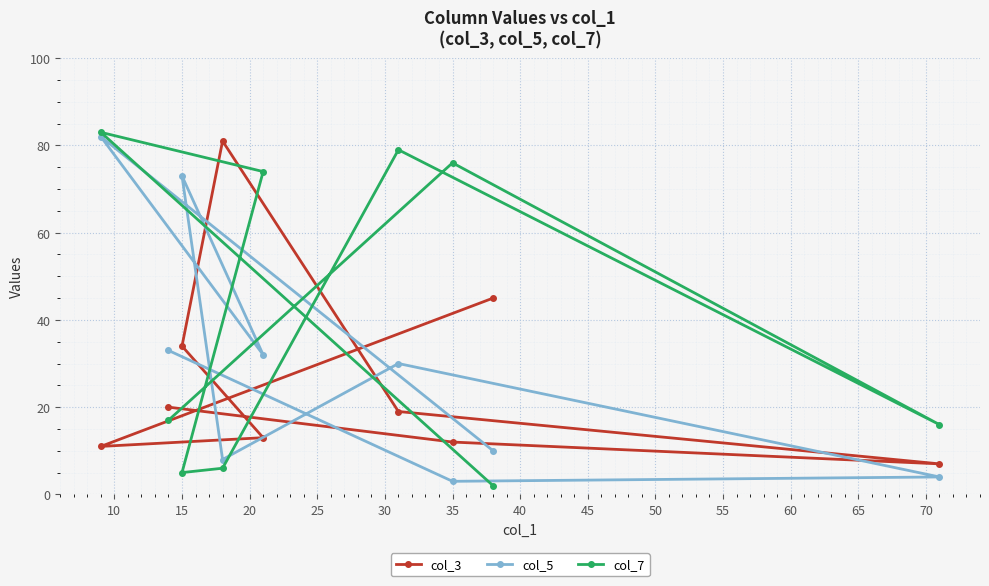

True or false: col_5 and col_3 intersect in this chart.

True